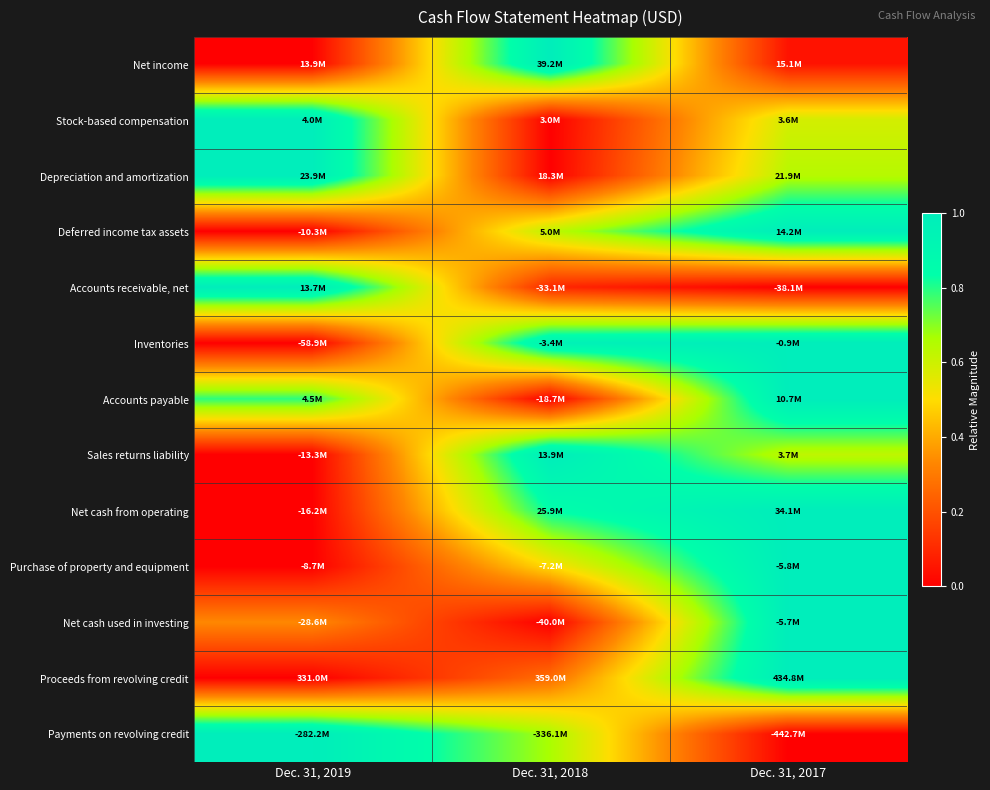

Reading right to left, what are all the values shown in this chart?

Net income: Dec. 31, 2017=0.0	Dec. 31, 2018=1.0	Dec. 31, 2019=0.0
Stock-based compensation: Dec. 31, 2017=0.6	Dec. 31, 2018=0.0	Dec. 31, 2019=1.0
Depreciation and amortization: Dec. 31, 2017=0.6	Dec. 31, 2018=0.0	Dec. 31, 2019=1.0
Deferred income tax assets: Dec. 31, 2017=1.0	Dec. 31, 2018=0.6	Dec. 31, 2019=0.0
Accounts receivable, net: Dec. 31, 2017=0.0	Dec. 31, 2018=0.1	Dec. 31, 2019=1.0
Inventories: Dec. 31, 2017=1.0	Dec. 31, 2018=1.0	Dec. 31, 2019=0.0
Accounts payable: Dec. 31, 2017=1.0	Dec. 31, 2018=0.0	Dec. 31, 2019=0.8
Sales returns liability: Dec. 31, 2017=0.6	Dec. 31, 2018=1.0	Dec. 31, 2019=0.0
Net cash from operating: Dec. 31, 2017=1.0	Dec. 31, 2018=0.8	Dec. 31, 2019=0.0
Purchase of property and equipment: Dec. 31, 2017=1.0	Dec. 31, 2018=0.5	Dec. 31, 2019=0.0
Net cash used in investing: Dec. 31, 2017=1.0	Dec. 31, 2018=0.0	Dec. 31, 2019=0.3
Proceeds from revolving credit: Dec. 31, 2017=1.0	Dec. 31, 2018=0.3	Dec. 31, 2019=0.0
Payments on revolving credit: Dec. 31, 2017=0.0	Dec. 31, 2018=0.7	Dec. 31, 2019=1.0